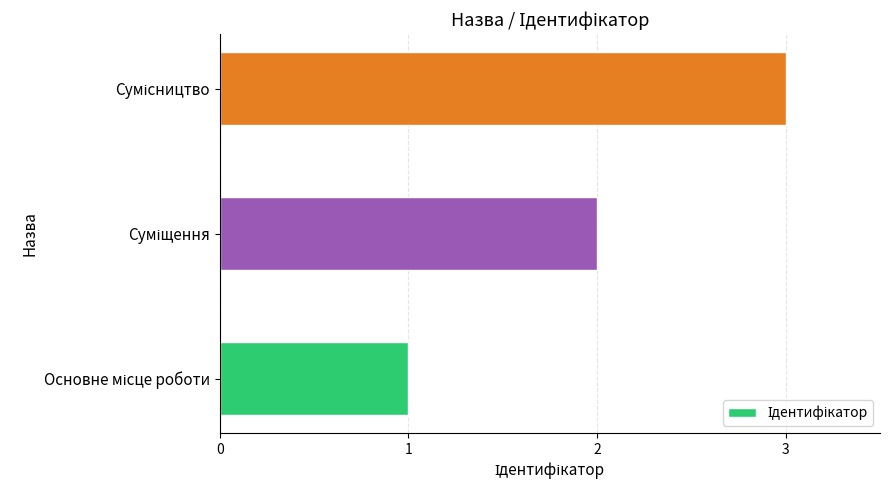

What is the maximum value shown in the chart?

3